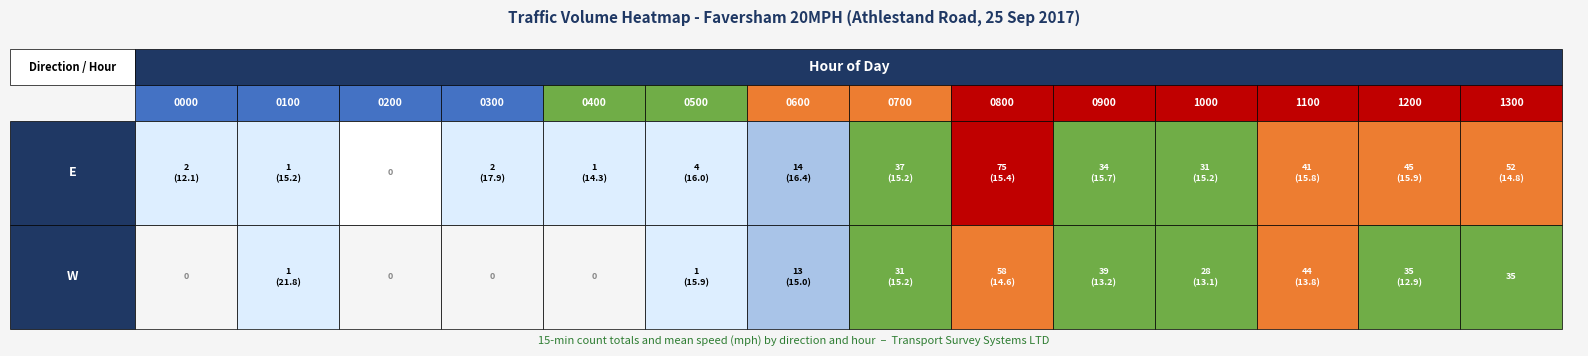

Rank the series by their maximum value, from lowest to highest.

W, E